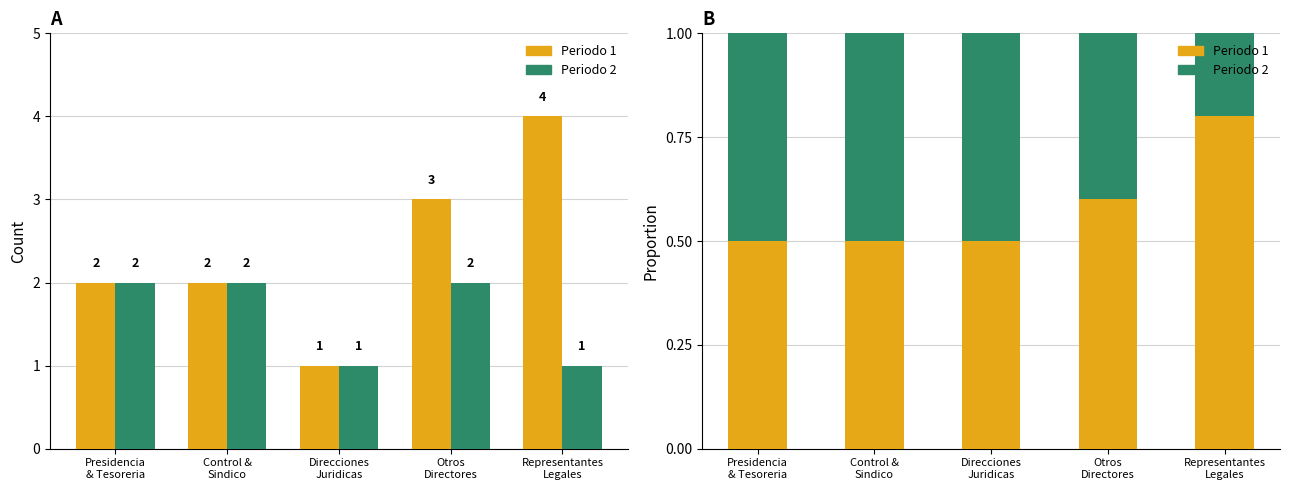

At which label is Periodo 2 closest to 0?

Representantes
Legales